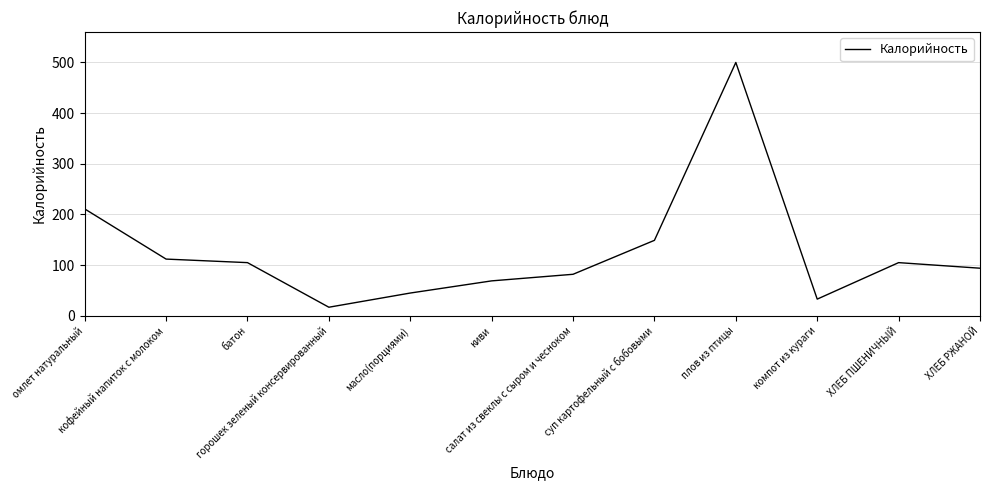

What is the average value?

127